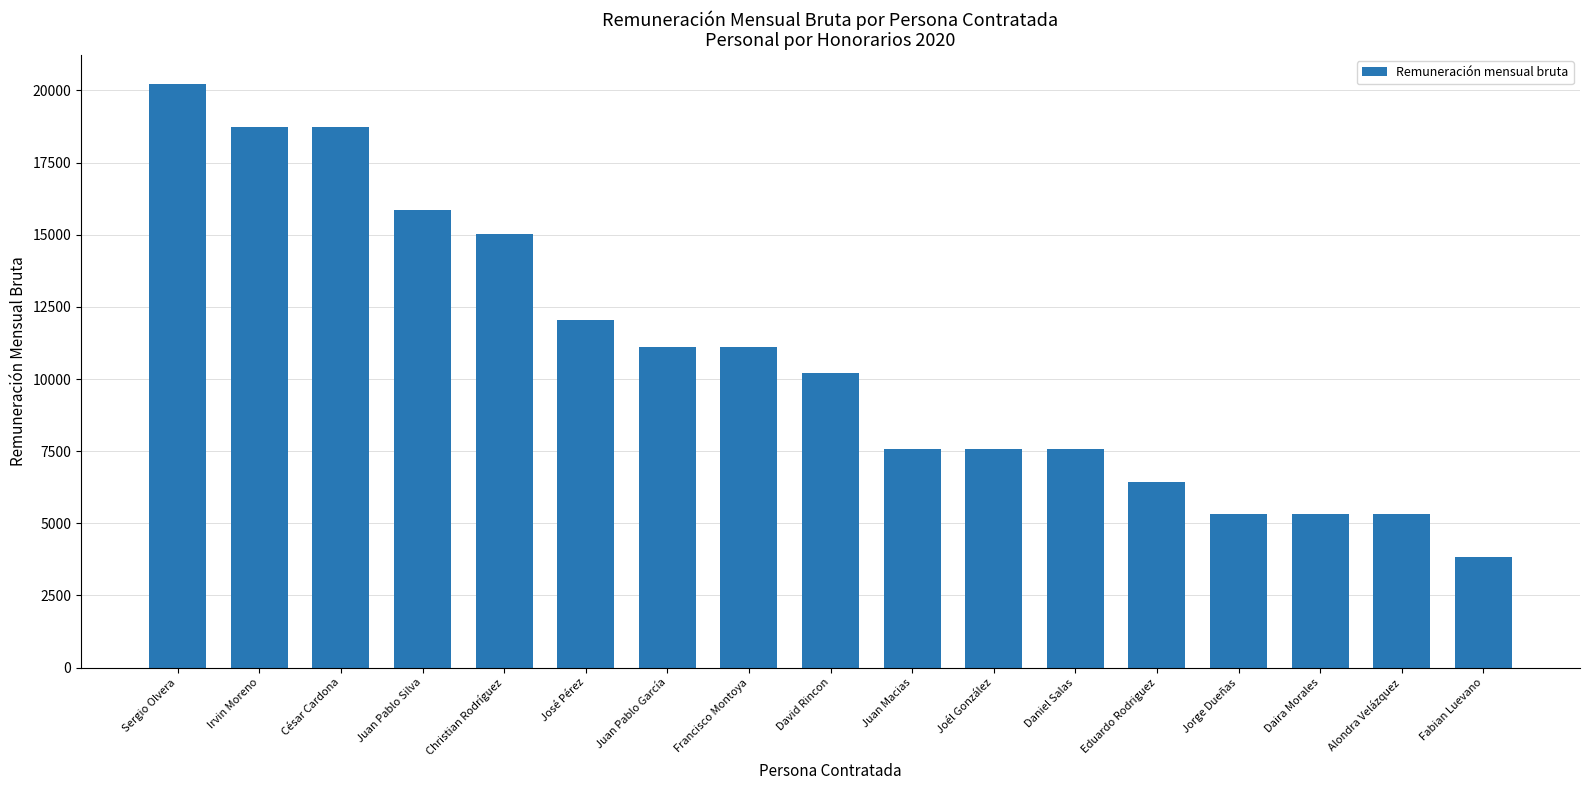

Is it true that the value at César Cardona is 26507.3?

False